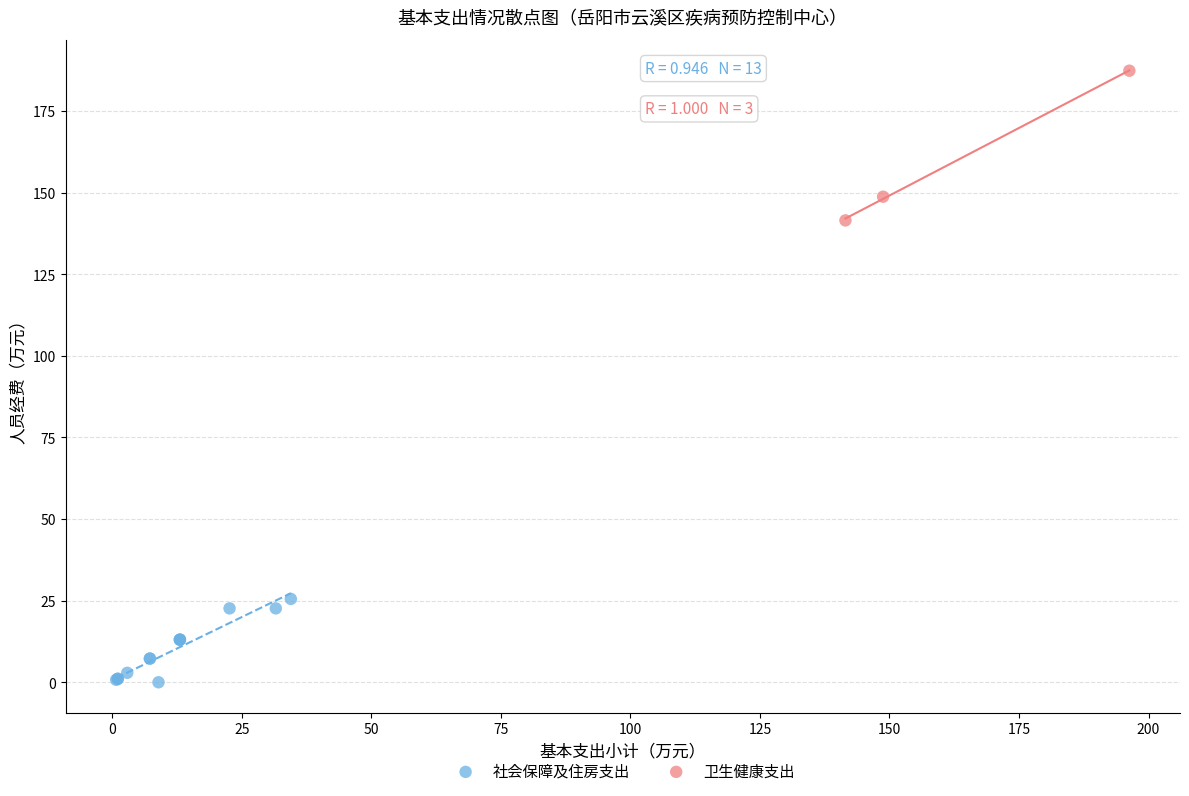

What are all the series names shown in the legend?

社会保障及住房支出, 卫生健康支出